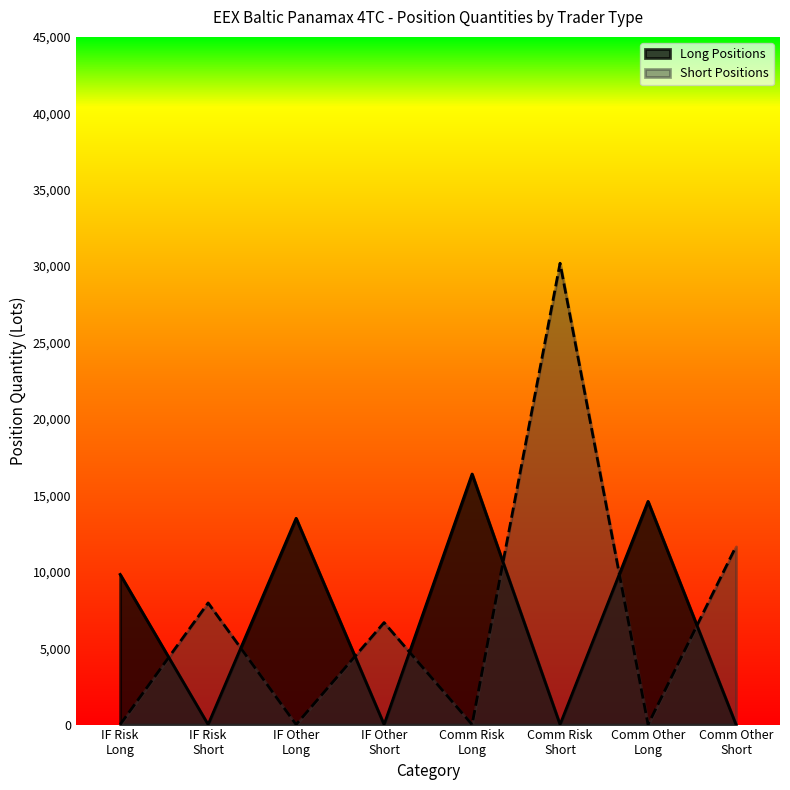

Does the chart display data point markers on the line(s)?

No